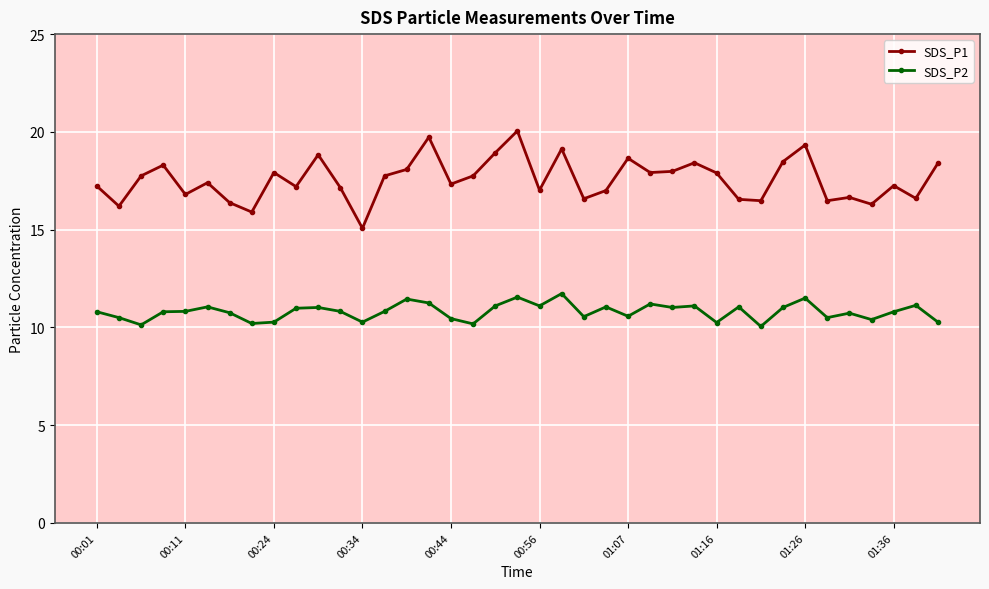

True or false: SDS_P1 and SDS_P2 intersect in this chart.

False